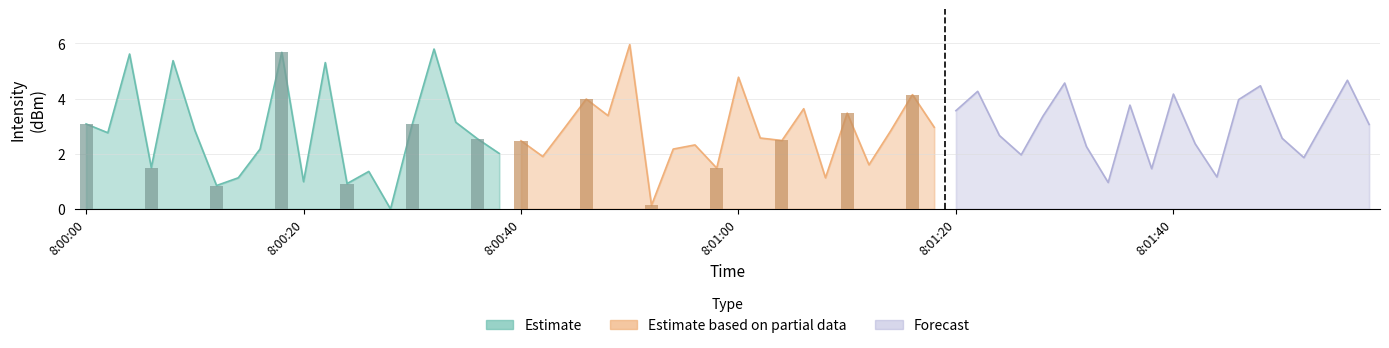

How many bars are there in each group?

3